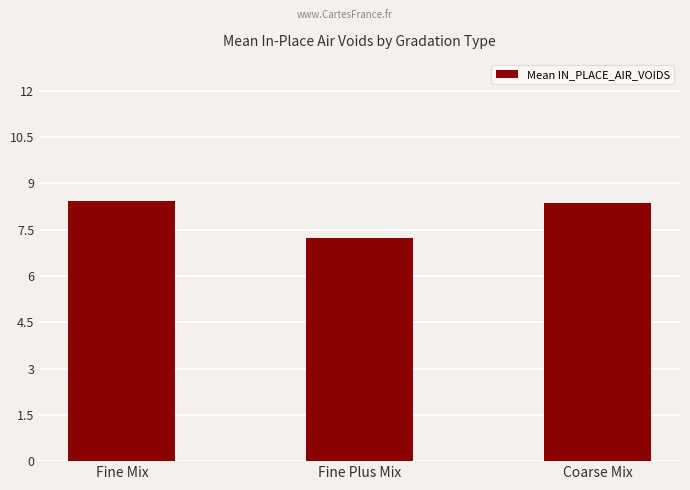

What is the value of the 2nd bar from the left?

7.2